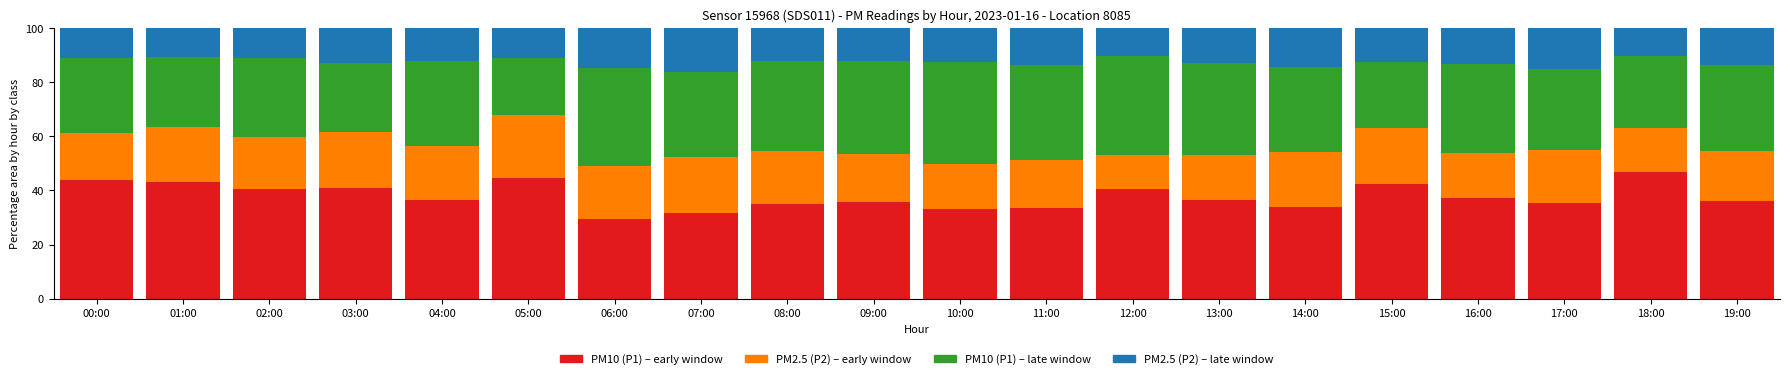

How many bars are there in total?

20